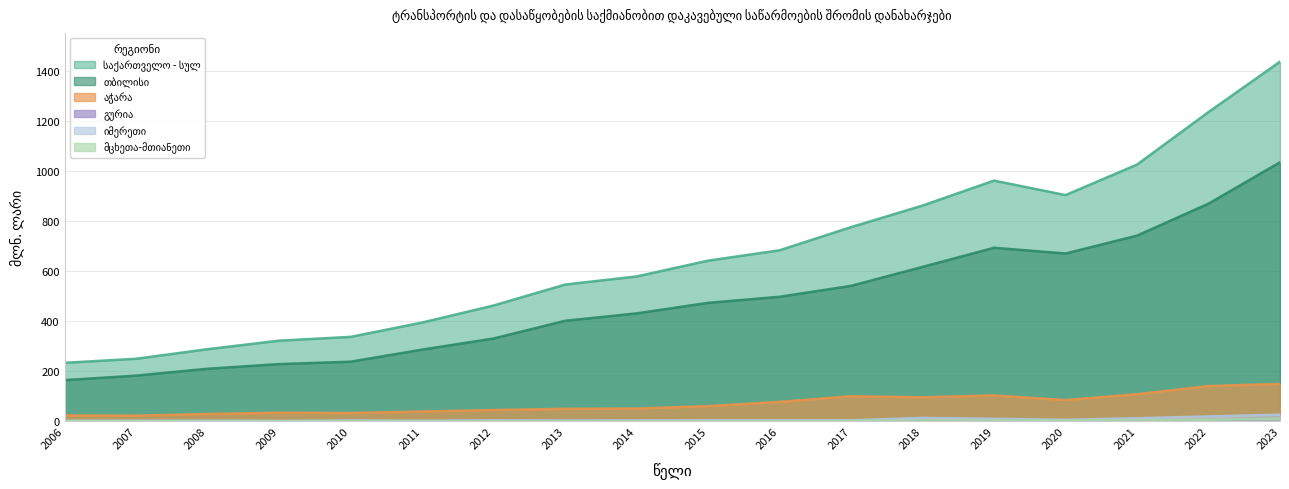

What is the value of the მცხეთა-მთიანეთი point at the 1st from the left?

1.7